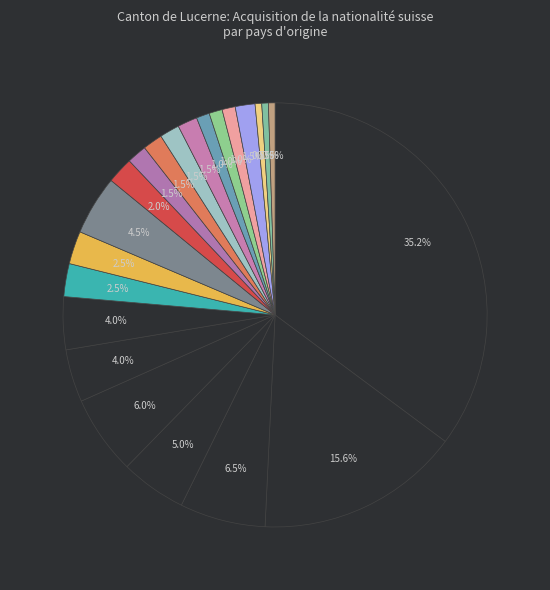

To the nearest percent, what is the average slice percentage?

5%